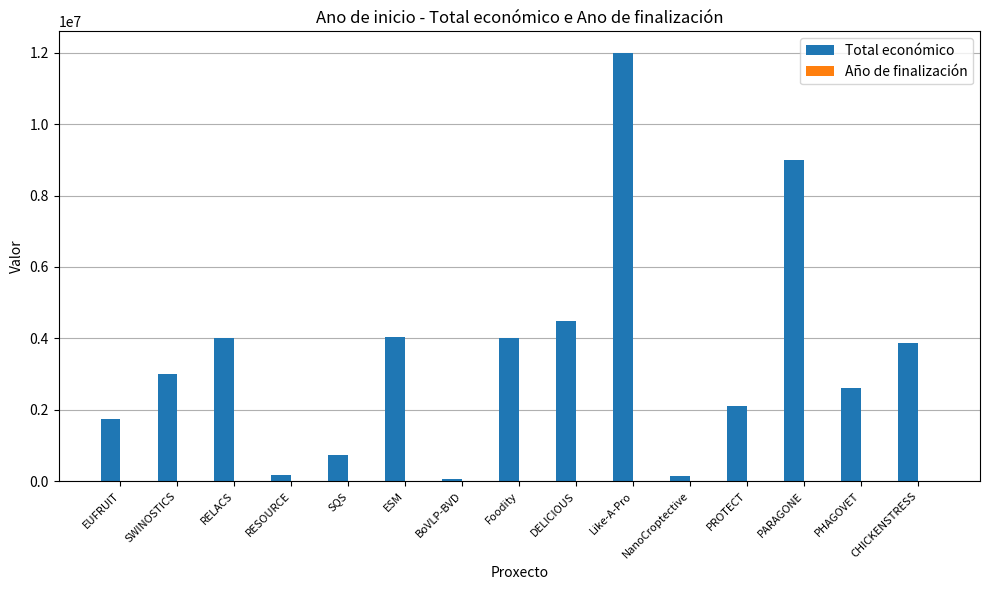

At which category does the chart reach its peak across all series?

Like-A-Pro